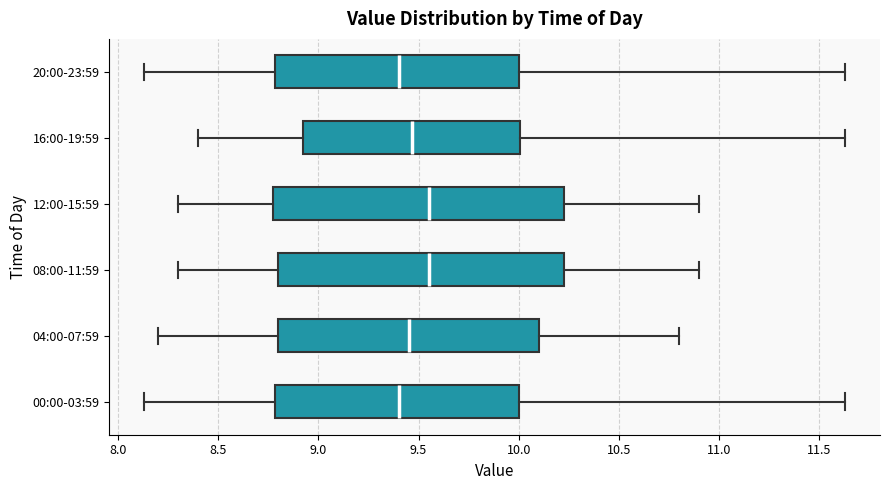

Reading bottom to top, transcribe this box plot: for each box, give where its median line is, the range the box spans, and where its two whiskers end, as read against the x-axis. The values are not printed on the chart, so give them approximately, as read against the axis.

00:00-03:59: median 9.40, box 8.80 to 10.00, whiskers 8.15 to 11.65
04:00-07:59: median 9.45, box 8.80 to 10.10, whiskers 8.20 to 10.80
08:00-11:59: median 9.55, box 8.80 to 10.25, whiskers 8.30 to 10.90
12:00-15:59: median 9.55, box 8.80 to 10.25, whiskers 8.30 to 10.90
16:00-19:59: median 9.45, box 8.90 to 10.00, whiskers 8.40 to 11.65
20:00-23:59: median 9.40, box 8.80 to 10.00, whiskers 8.15 to 11.65